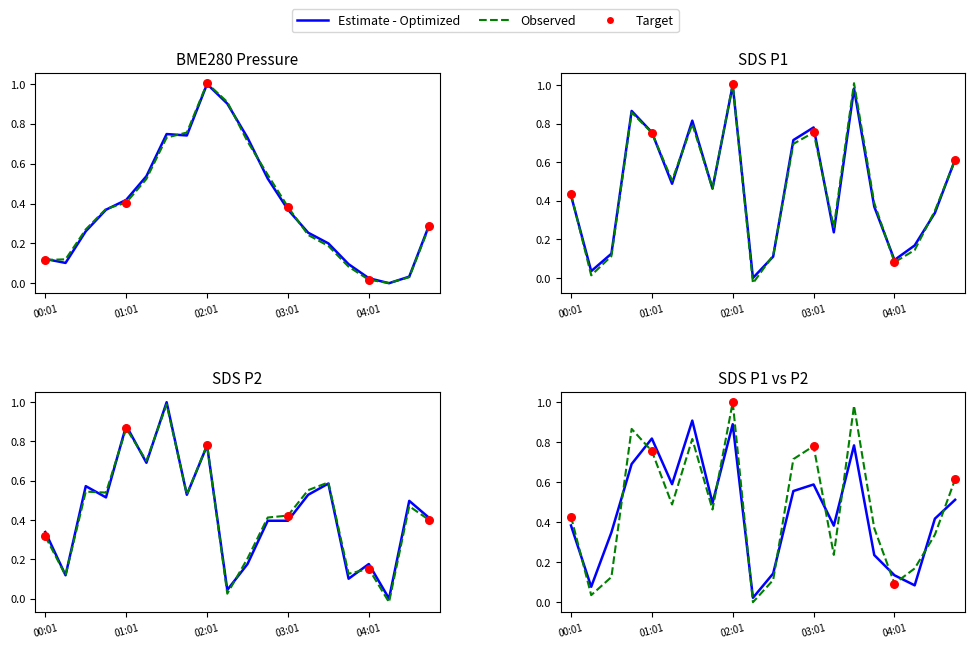

At how many categories does at least one series exceed 0?

20